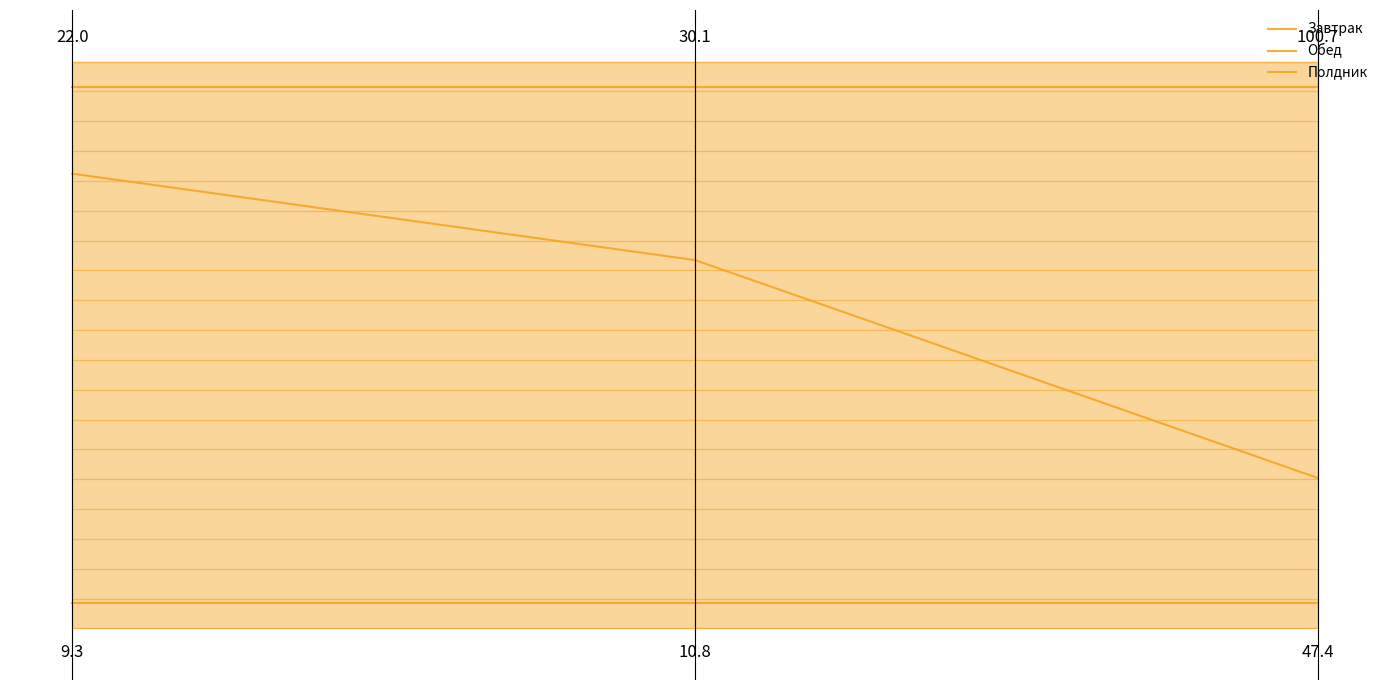

Reading left to right, extract all data points from this chart.

Завтрак: Нутриенты
Завтрак
Белки=0.8	Нутриенты
Обед
Жиры=0.7	Нутриенты
Полдник
Углеводы=0.2
Обед: Нутриенты
Завтрак
Белки=1.0	Нутриенты
Обед
Жиры=1.0	Нутриенты
Полдник
Углеводы=1.0
Полдник: Нутриенты
Завтрак
Белки=0.0	Нутриенты
Обед
Жиры=0.0	Нутриенты
Полдник
Углеводы=0.0